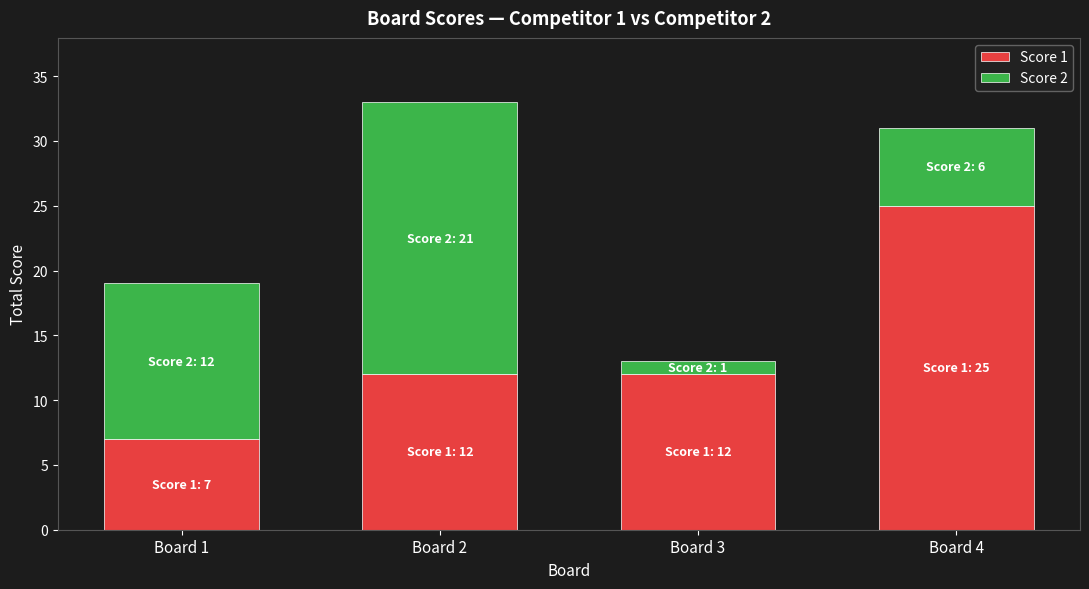

What is the minimum value for Score 1?

7